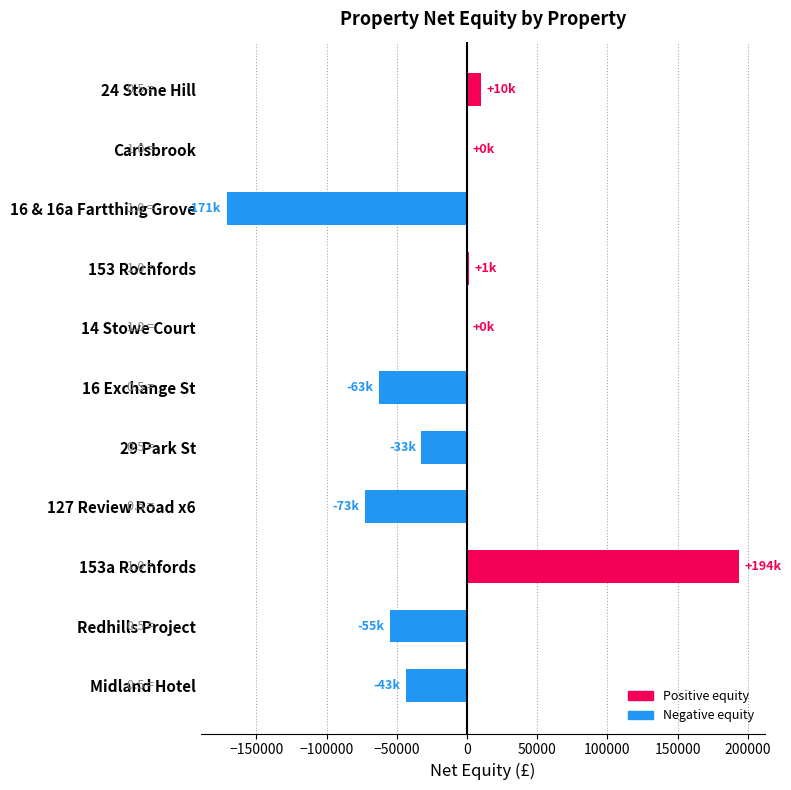

Count the number of data series in this chart.

1